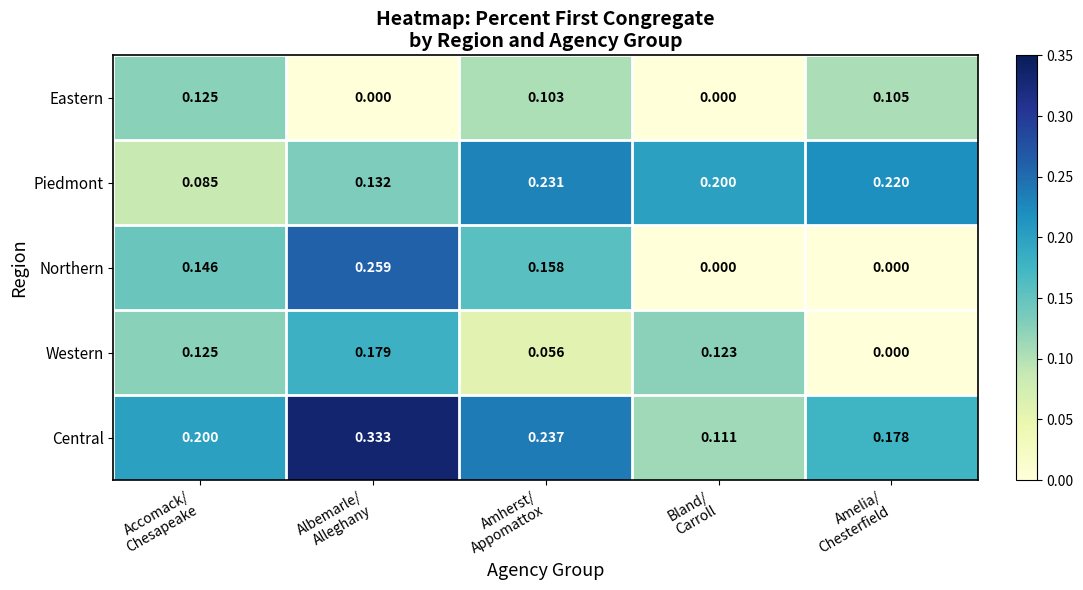

How many categories are shown in the chart?

5